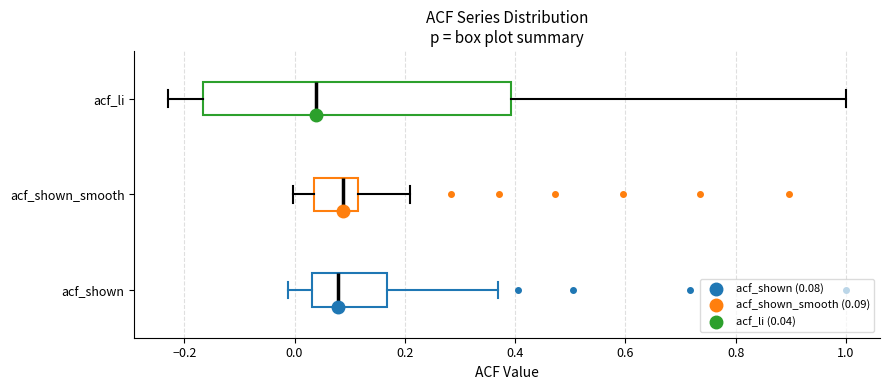

Comparing the boxes themselves (not the whiskers), which one is the widest?

acf_li